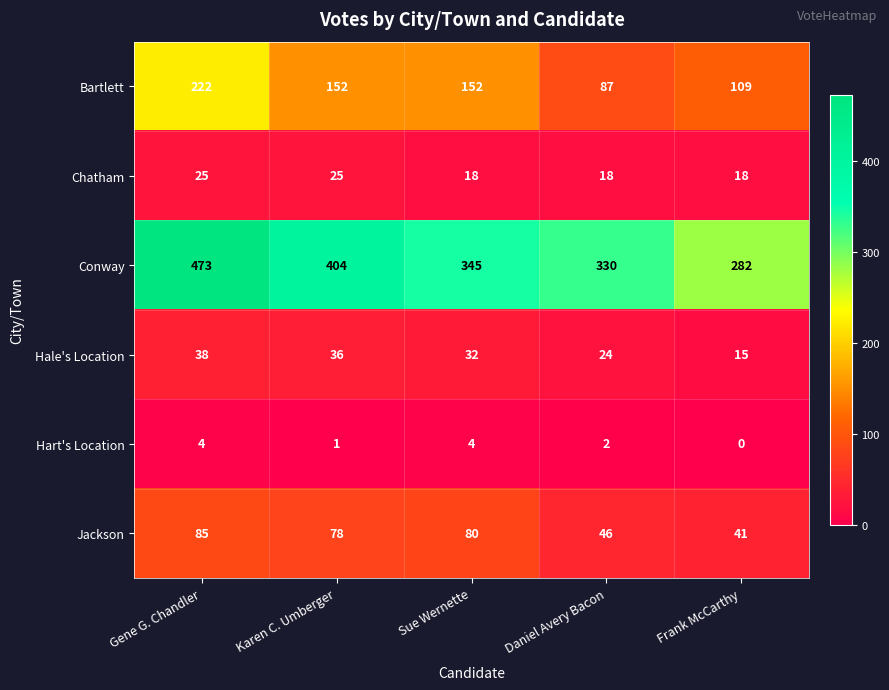

Which series changed the most between Gene G. Chandler and Daniel Avery Bacon?

Conway